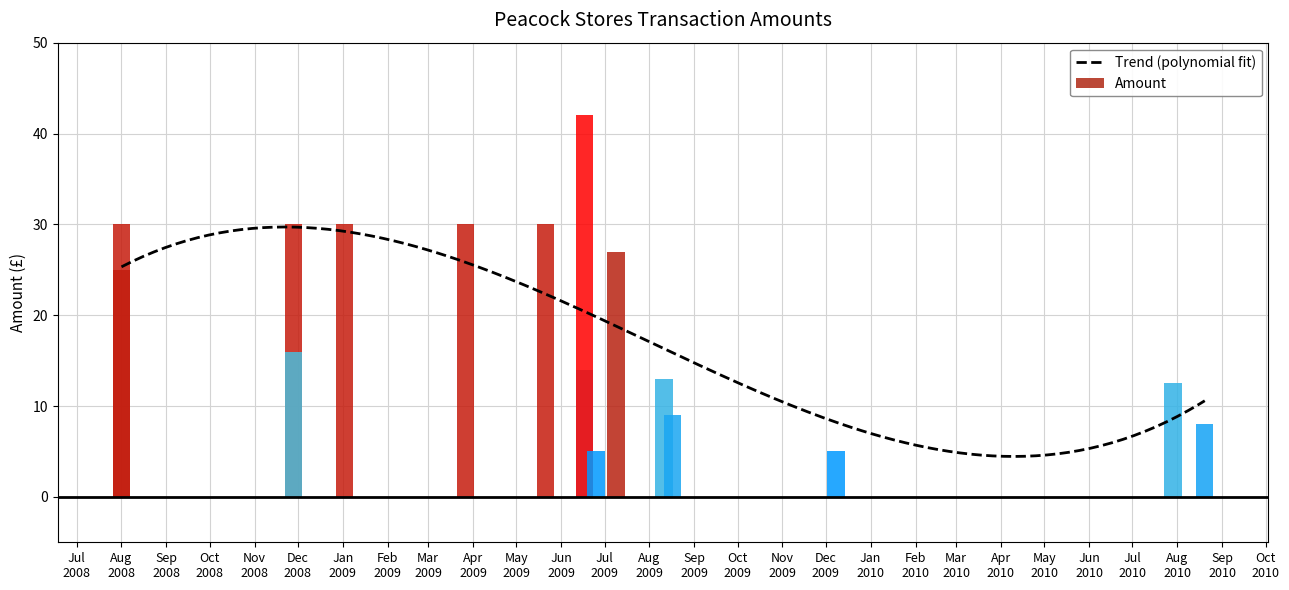

What is the average value?

20.4